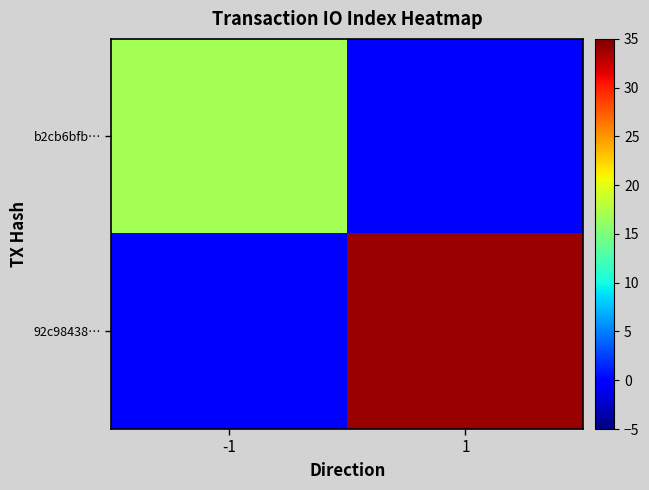

Reading left to right, what are all the values shown in this chart?

b2cb6bfb…: -1=17	1=0
92c98438…: -1=0	1=34